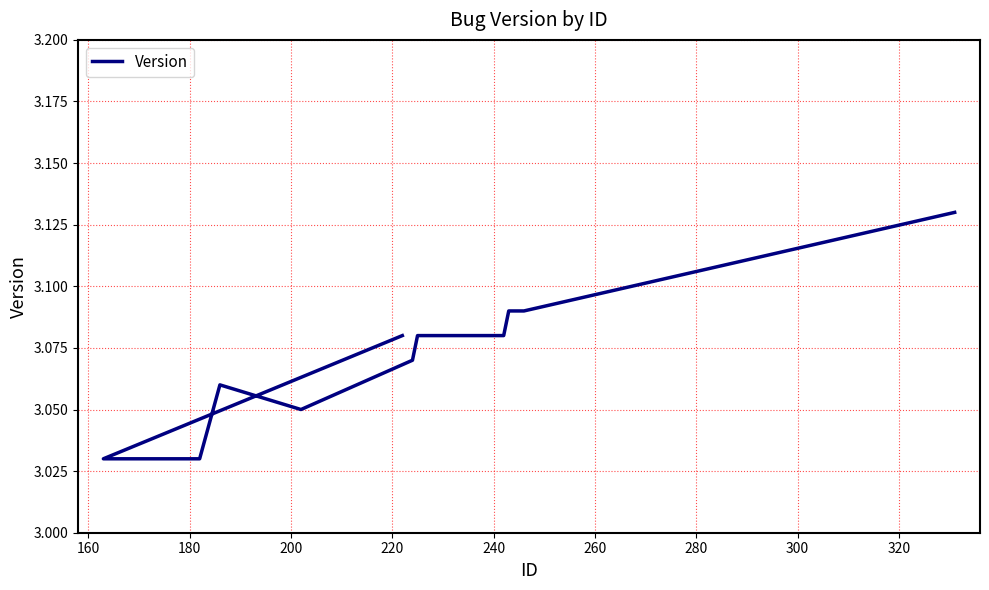

Reading left to right, extract all data points from this chart.

3.1	3.0	3.0	3.1	3.0	3.1	3.1	3.1	3.1	3.1	3.1	3.1